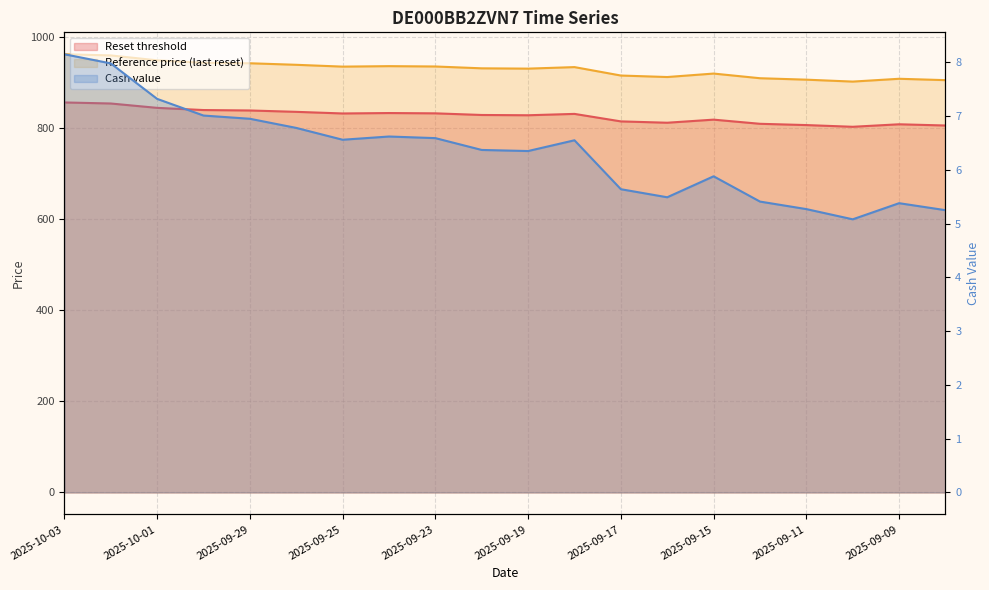

What is the sum of the Reference price (last reset) values at 2025-09-15 and 2025-09-22?

1849.8